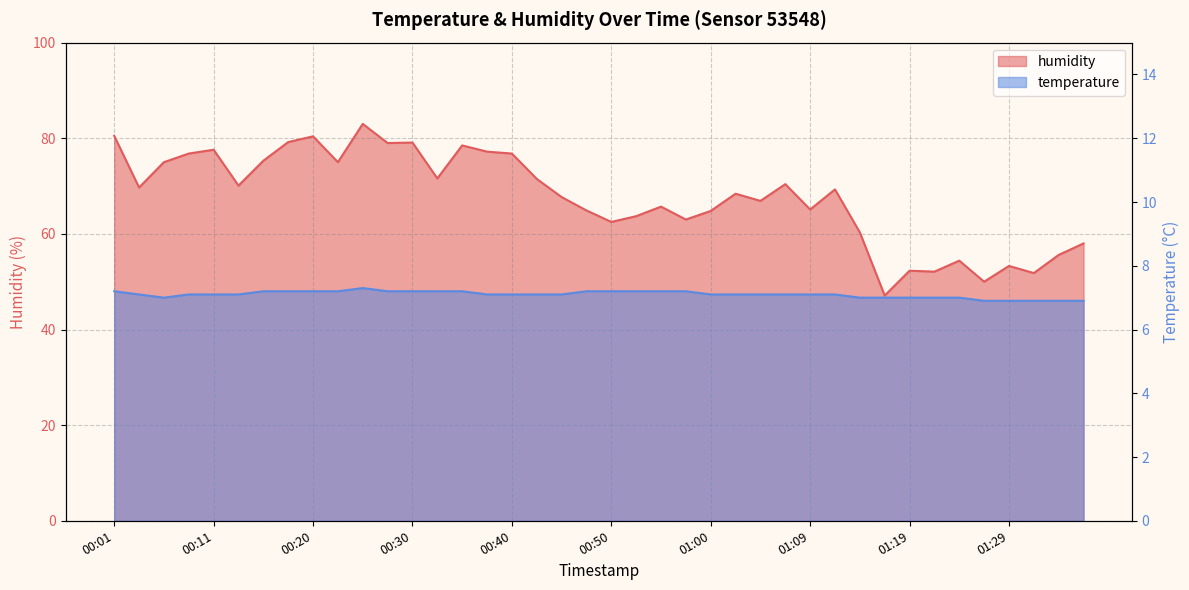

What is the label of the 5th point from the right?

01:26